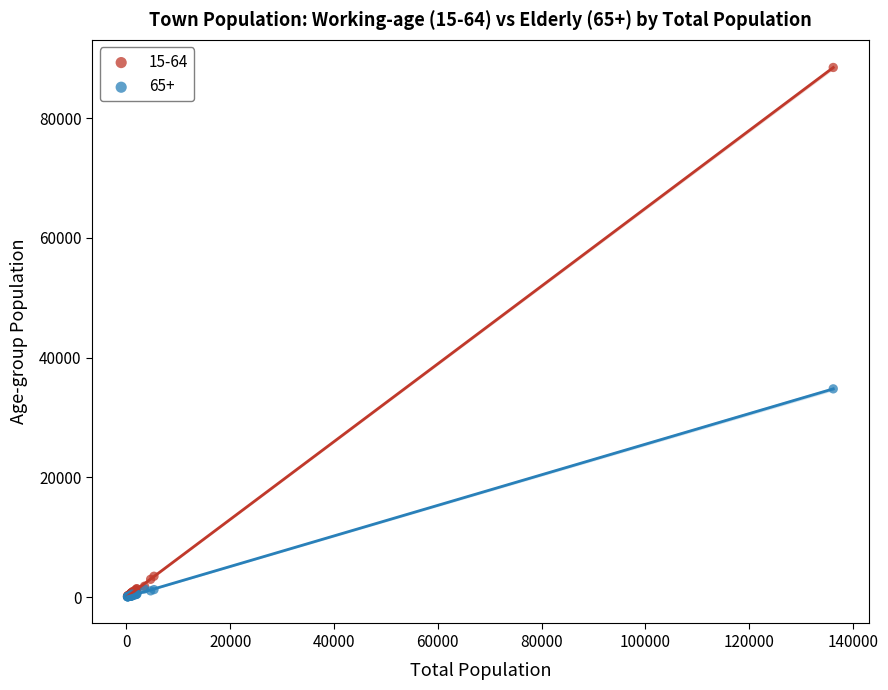

Across all series, what Y value is closest to 44259?

34787